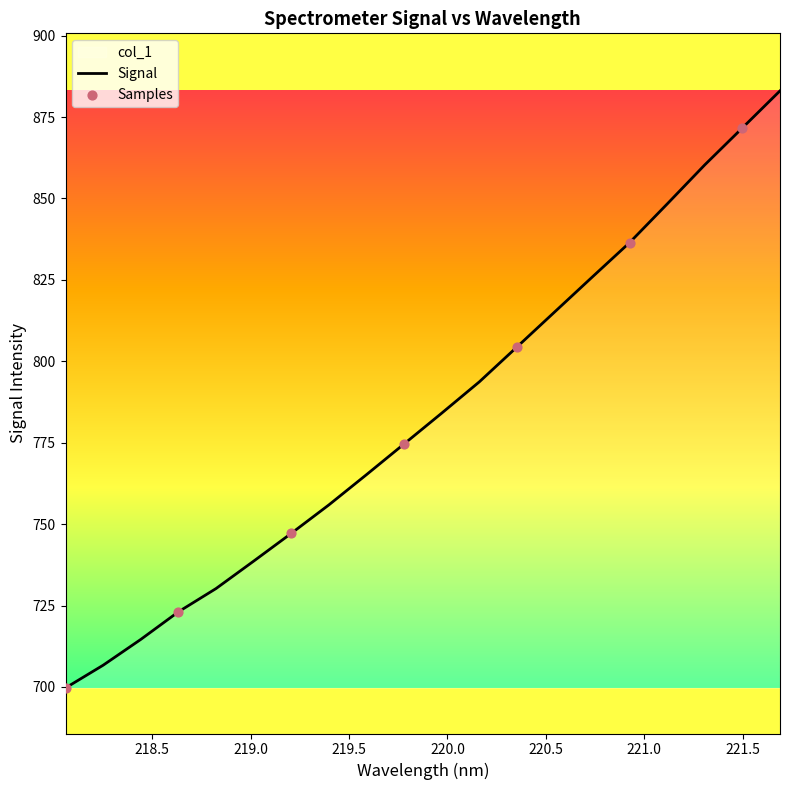

What is the change in value from 219.3979 to 220.7354?

+69.9